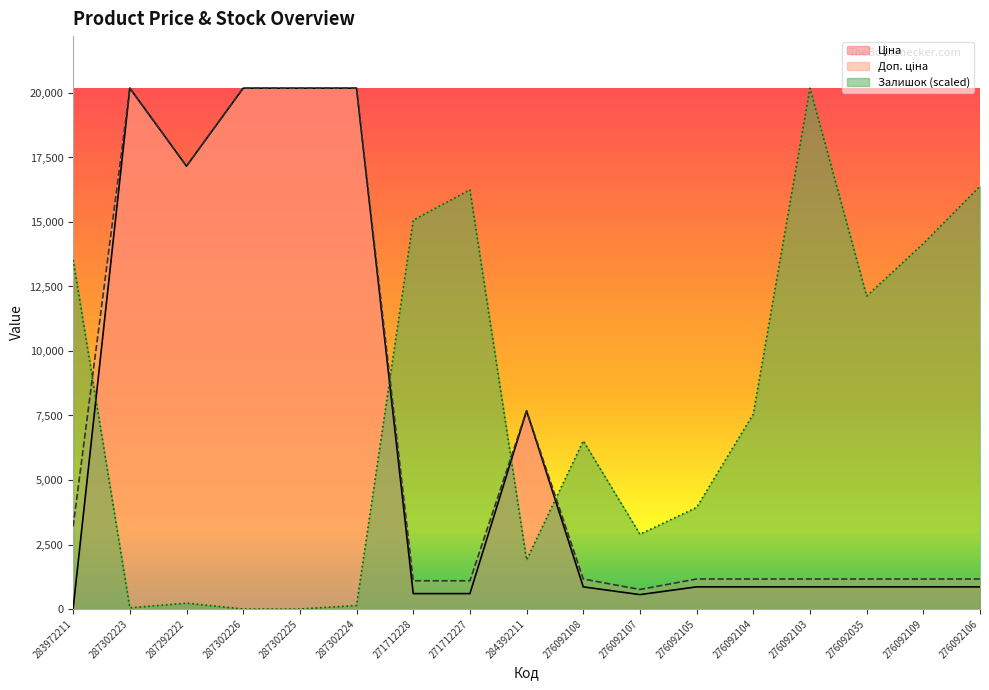

Is it true that Доп. ціна equals 20186.0 at 287302223?

True